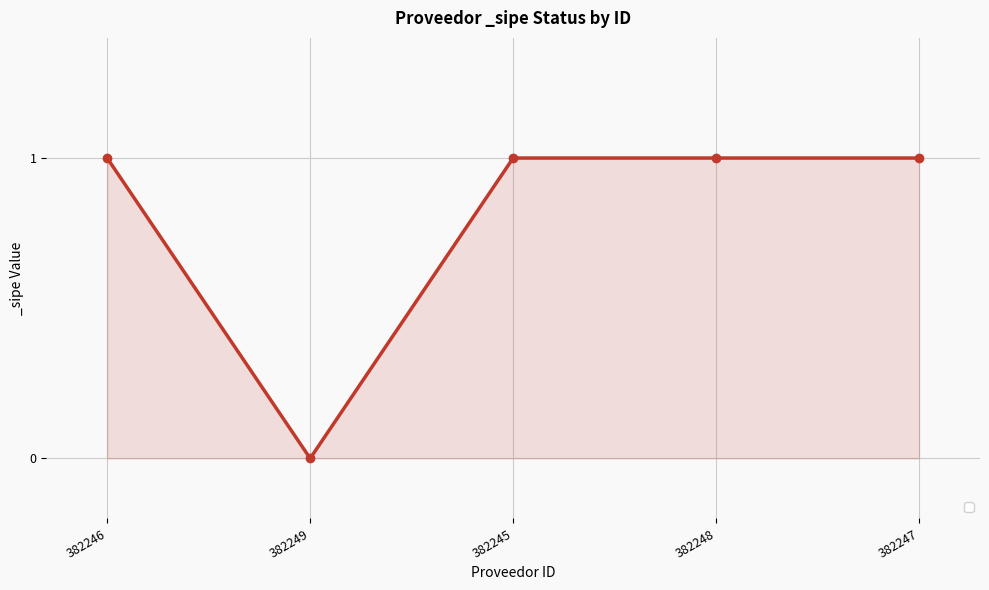

How many categories are shown in the chart?

5